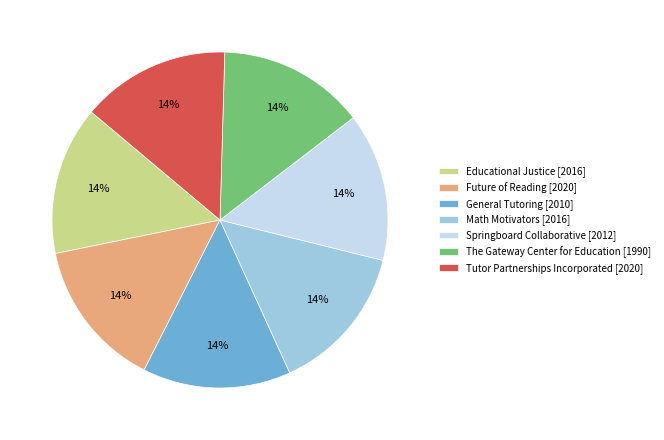

To the nearest percent, what portion does Springboard Collaborative [2012] represent?

14%